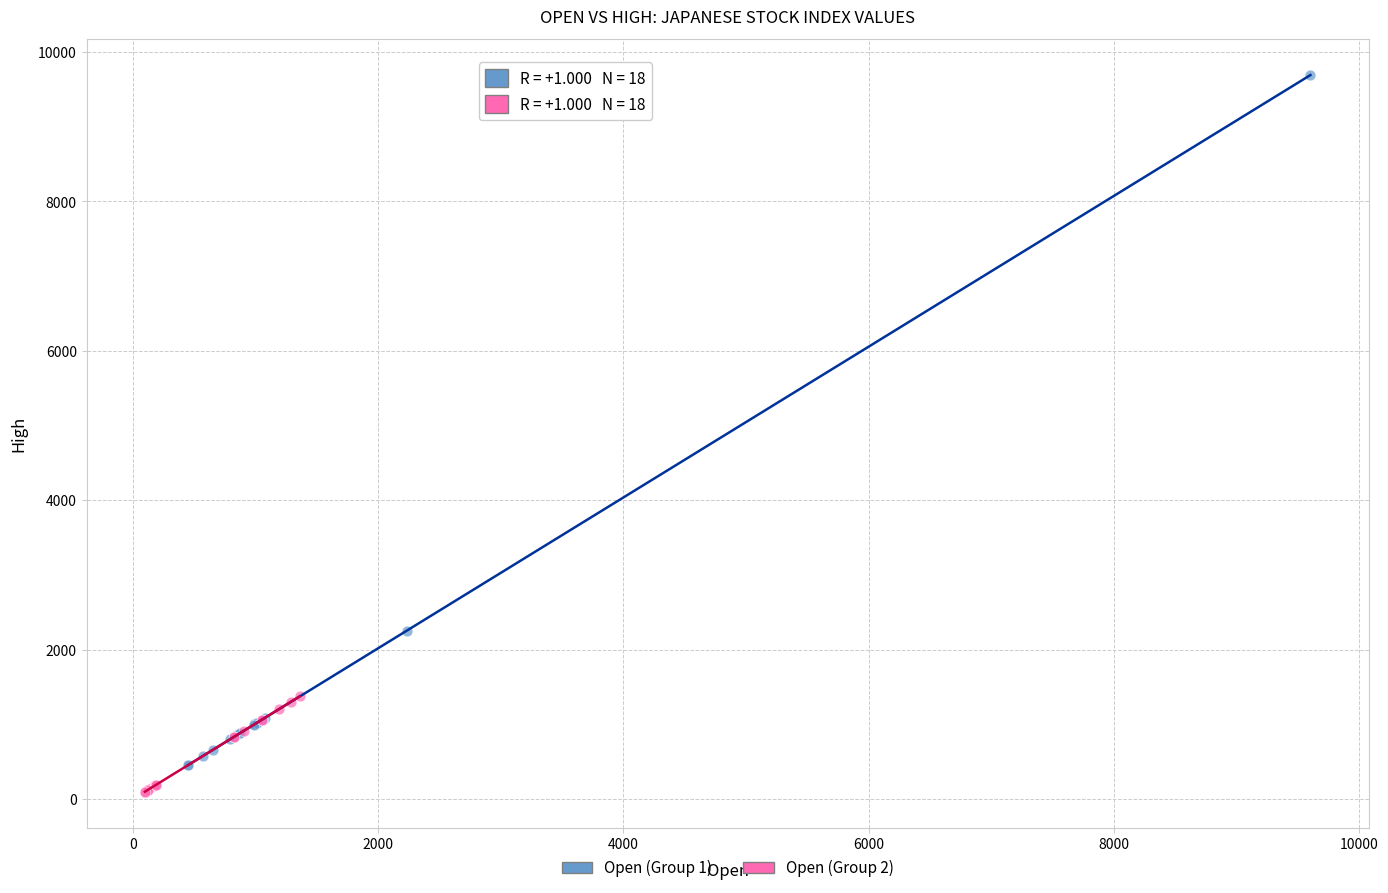

What are all the series names shown in the legend?

Open (Group 1), Open (Group 2)